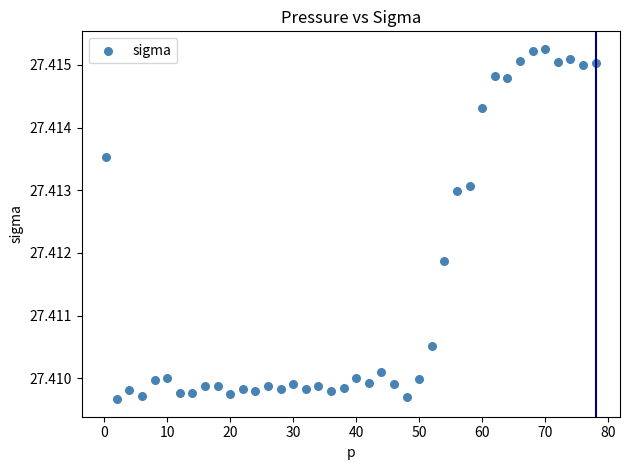

What is the range of X values (max minus min)?

77.7